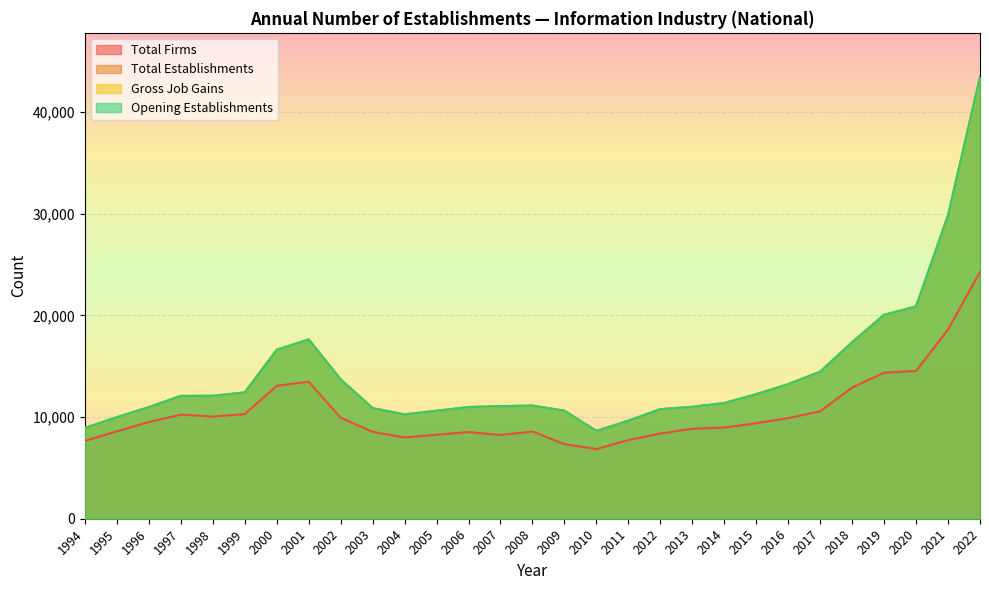

Is the value of Total Establishments at 2022 greater than the value of Total Firms at 2012?

Yes